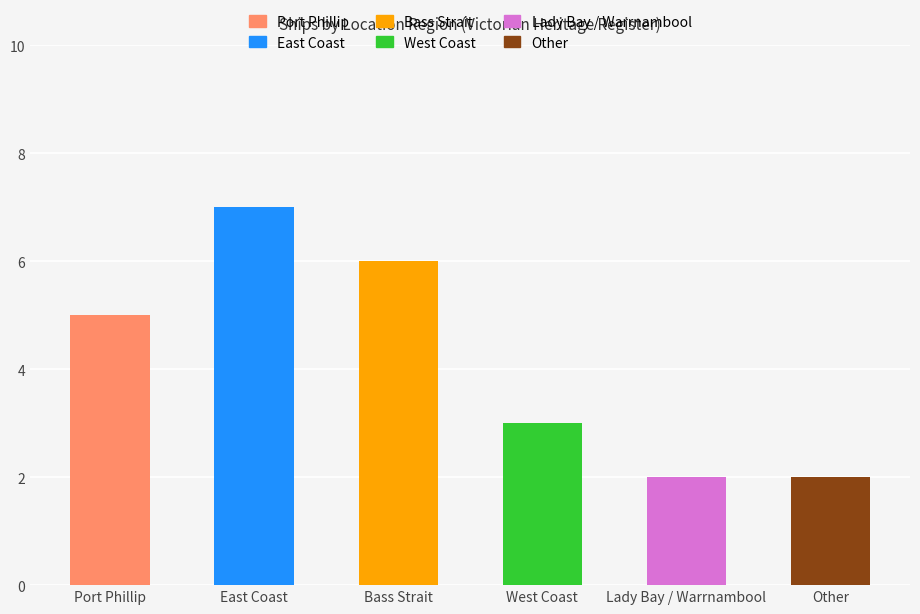

Which category has the highest value across all series?

East Coast